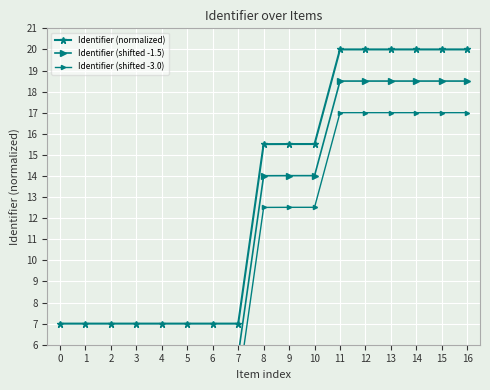

How many data points in Identifier (shifted -1.5) are less than 14?

8